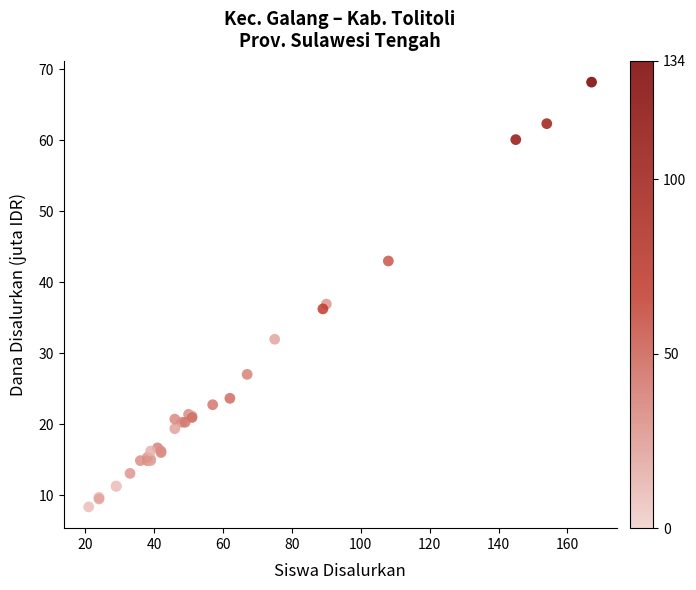

What Y value in the scatter plot is closest to 38?

36.9